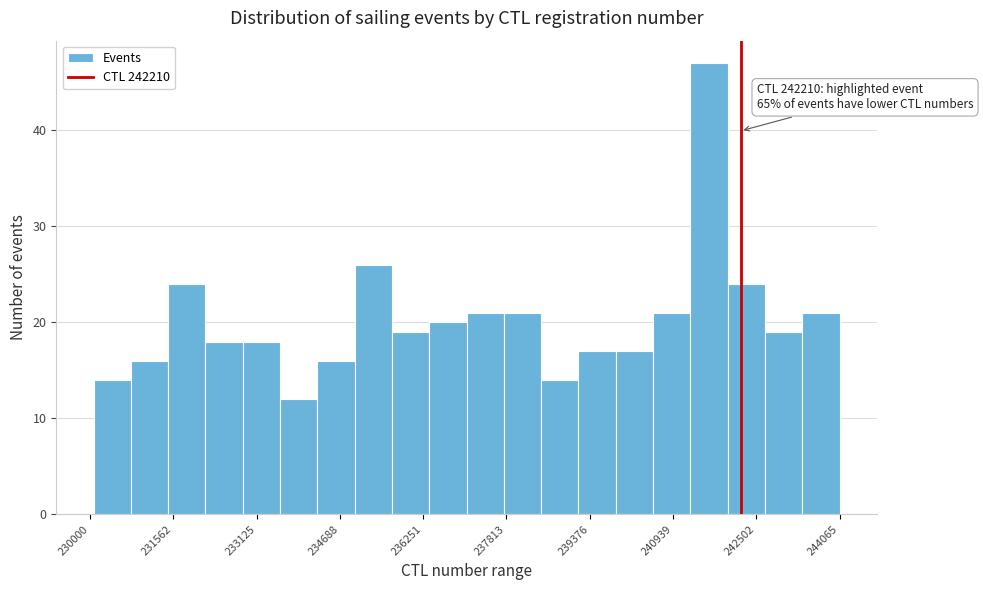

Read against the x-axis, roughly where is the centre of the tallest bar?

241600